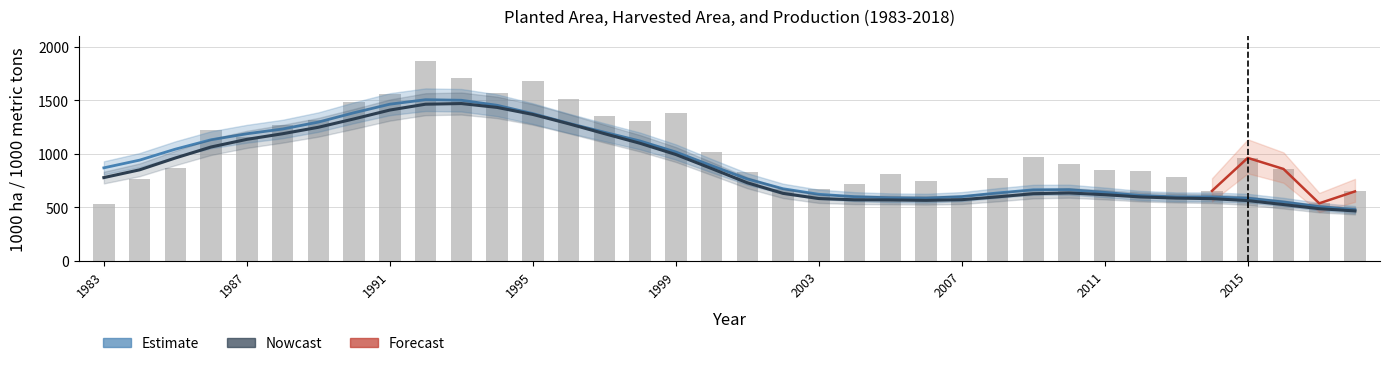

Which label corresponds to the smallest value in the chart?

2018